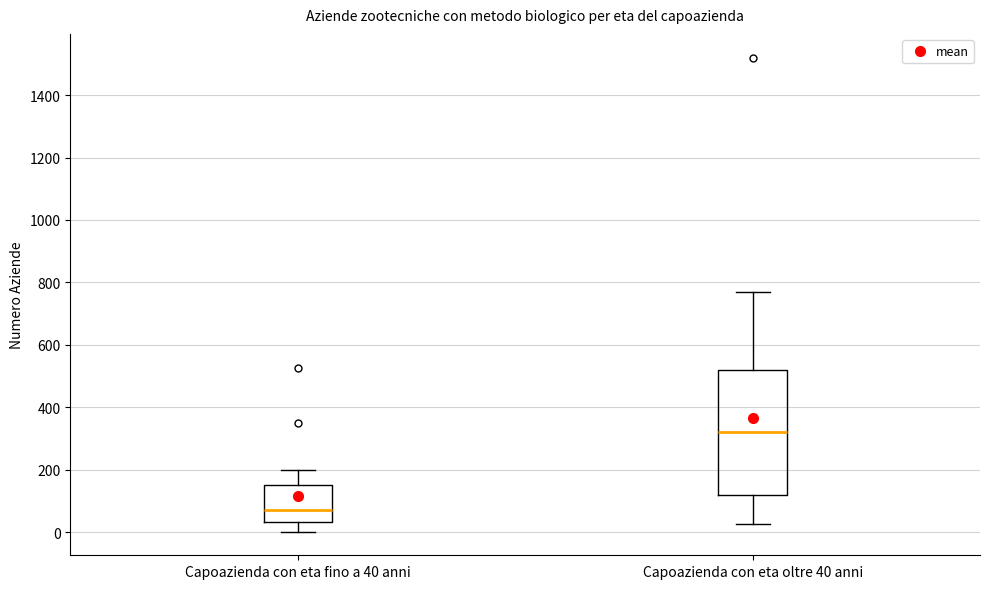

Reading left to right, read every box against the y-axis: the position of its median line, the range the box covers, and the ends of its whiskers. The values are not printed on the chart, so give them approximately, as read against the axis.

Capoazienda con eta fino a 40 anni: median 80, box 40 to 160, whiskers 0 to 200
Capoazienda con eta oltre 40 anni: median 320, box 120 to 520, whiskers 20 to 780